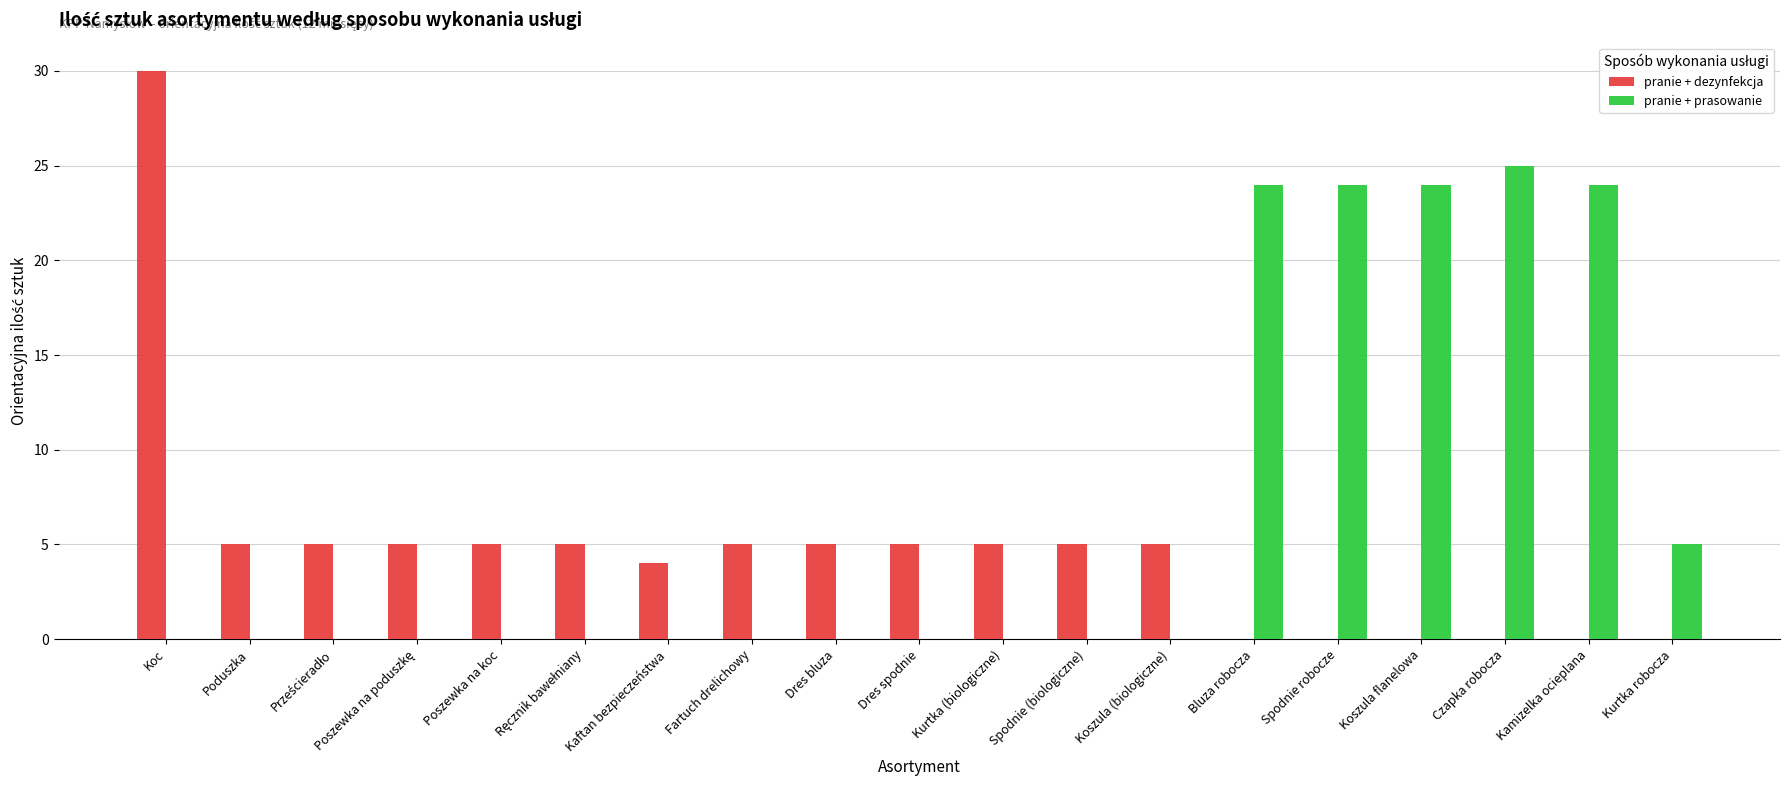

What is the sum of all pranie + dezynfekcja values?

89